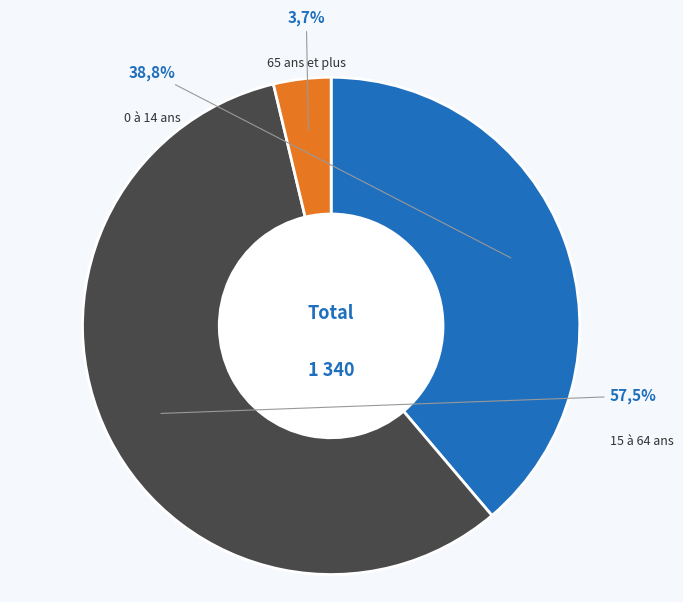

To the nearest percent, what is the average slice percentage?

33%